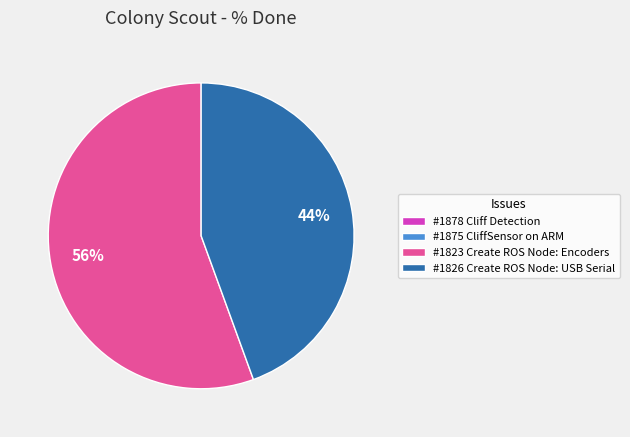

What percentage is the #1823 Create ROS Node: Encoders slice, to the nearest percent?

56%